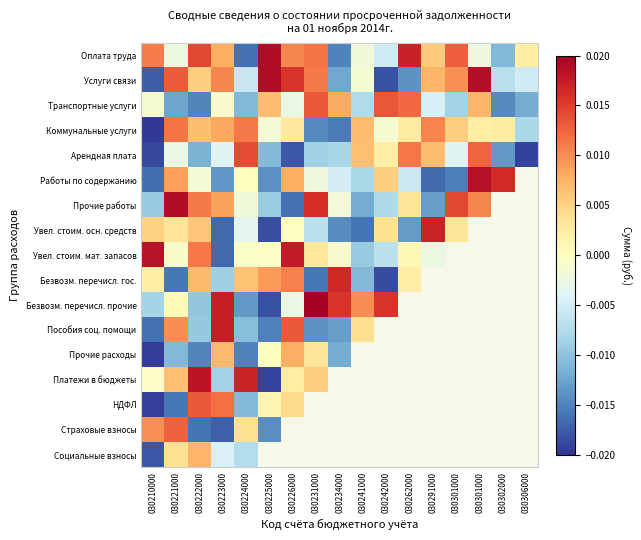

List the series in order of their overall mean, lowest first.

Арендная плата, Транспортные услуги, Коммунальные услуги, Услуги связи, Оплата труда, Работы по содержанию, Прочие работы, Увел. стоим. осн. средств, Увел. стоим. мат. запасов, Безвозм. перечисл. гос., Безвозм. перечисл. прочие, Пособия соц. помощи, Прочие расходы, Платежи в бюджеты, НДФЛ, Страховые взносы, Социальные взносы